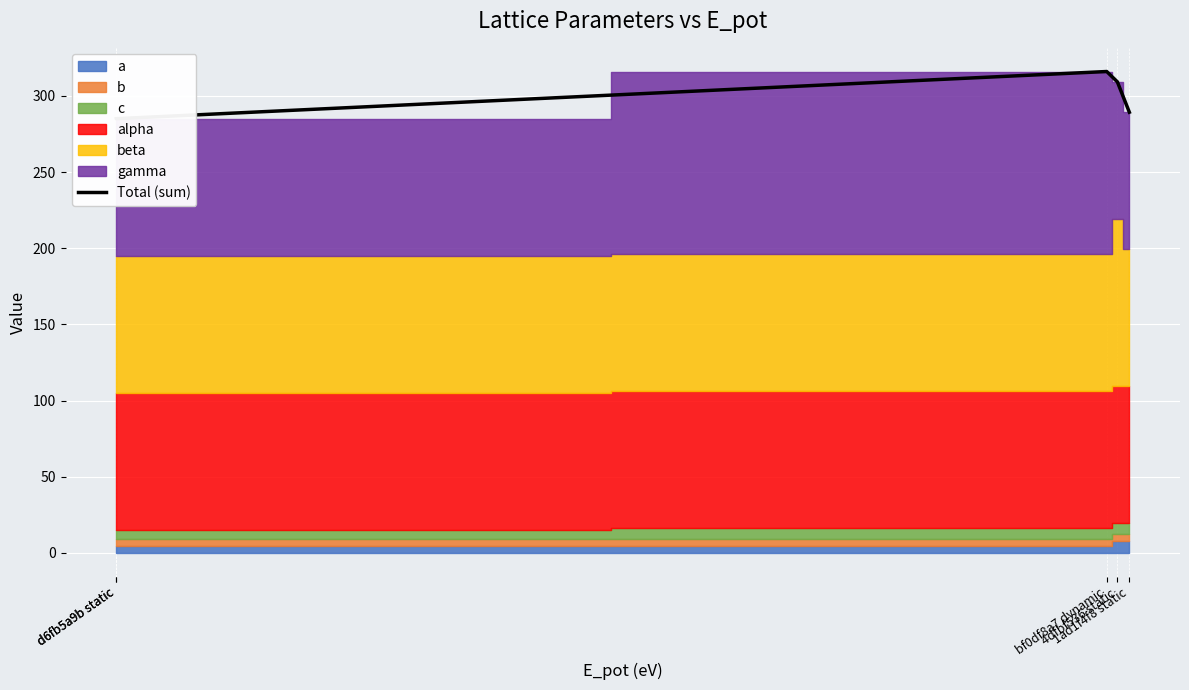

What is the change in value from d6fb5a9b static to 4dfbf536 static?

+24.2